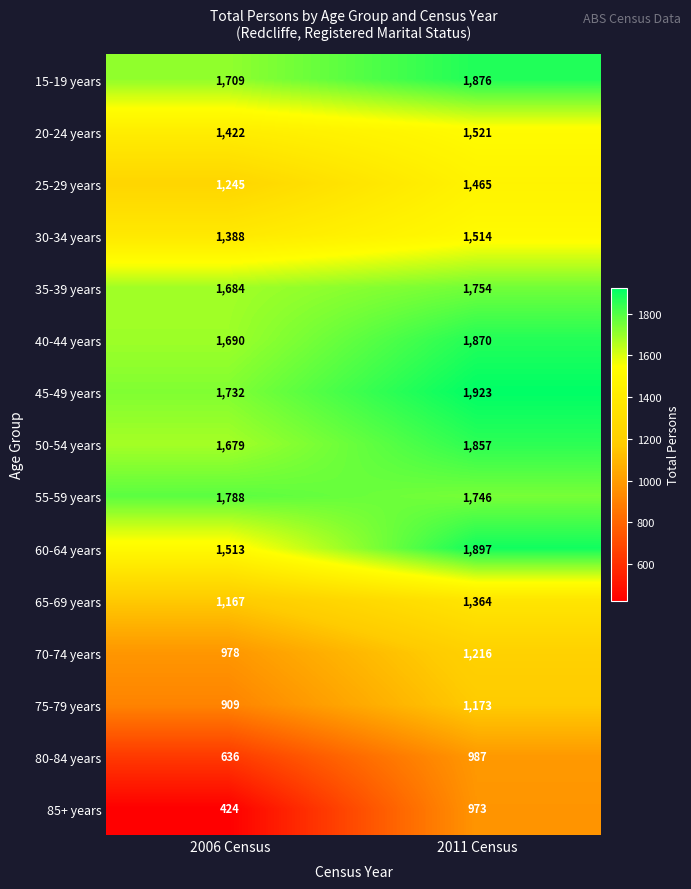

Reading right to left, extract all data points from this chart.

15-19 years: 2011 Census=1876	2006 Census=1709
20-24 years: 2011 Census=1521	2006 Census=1422
25-29 years: 2011 Census=1465	2006 Census=1245
30-34 years: 2011 Census=1514	2006 Census=1388
35-39 years: 2011 Census=1754	2006 Census=1684
40-44 years: 2011 Census=1870	2006 Census=1690
45-49 years: 2011 Census=1923	2006 Census=1732
50-54 years: 2011 Census=1857	2006 Census=1679
55-59 years: 2011 Census=1746	2006 Census=1788
60-64 years: 2011 Census=1897	2006 Census=1513
65-69 years: 2011 Census=1364	2006 Census=1167
70-74 years: 2011 Census=1216	2006 Census=978
75-79 years: 2011 Census=1173	2006 Census=909
80-84 years: 2011 Census=987	2006 Census=636
85+ years: 2011 Census=973	2006 Census=424